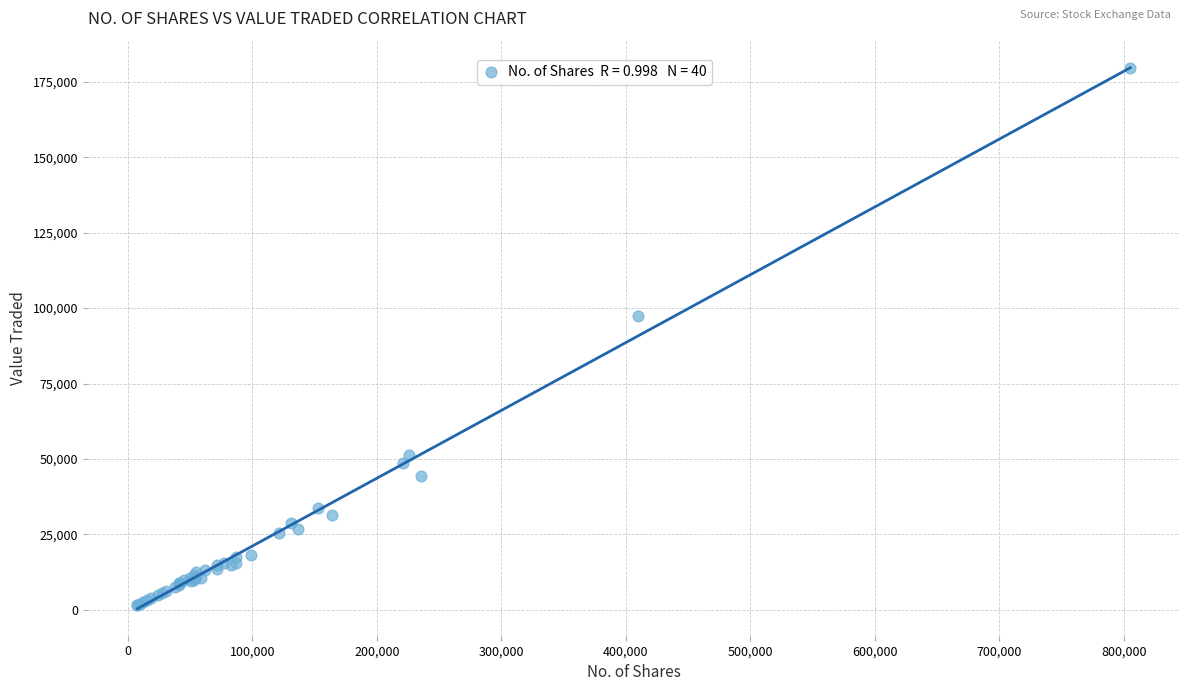

What Y value in the scatter plot is closest to 90556?

97331